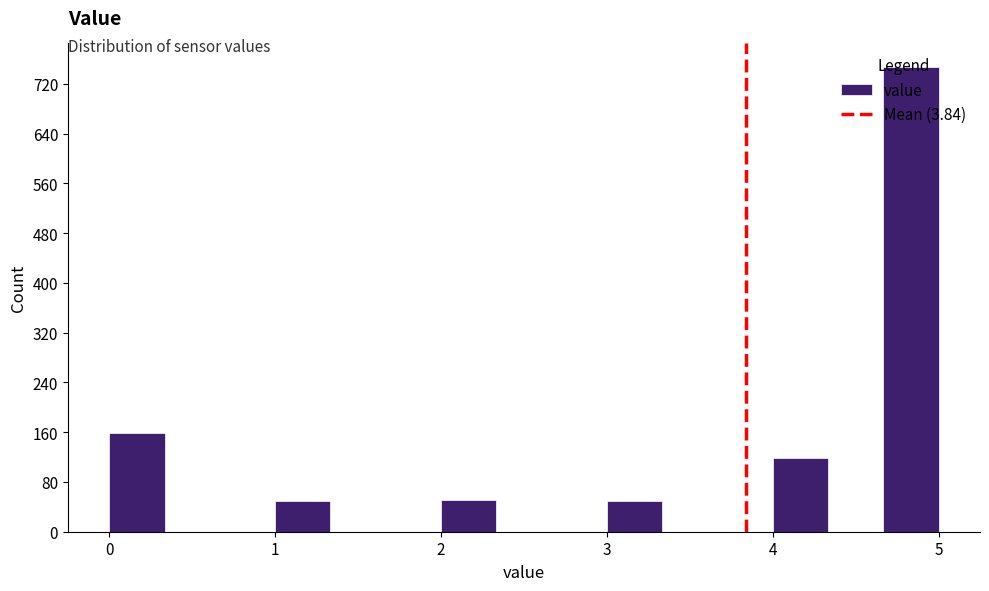

Around what value on the x-axis is the tallest bar? Give the approximate position of its centre, as read against the axis.

4.8